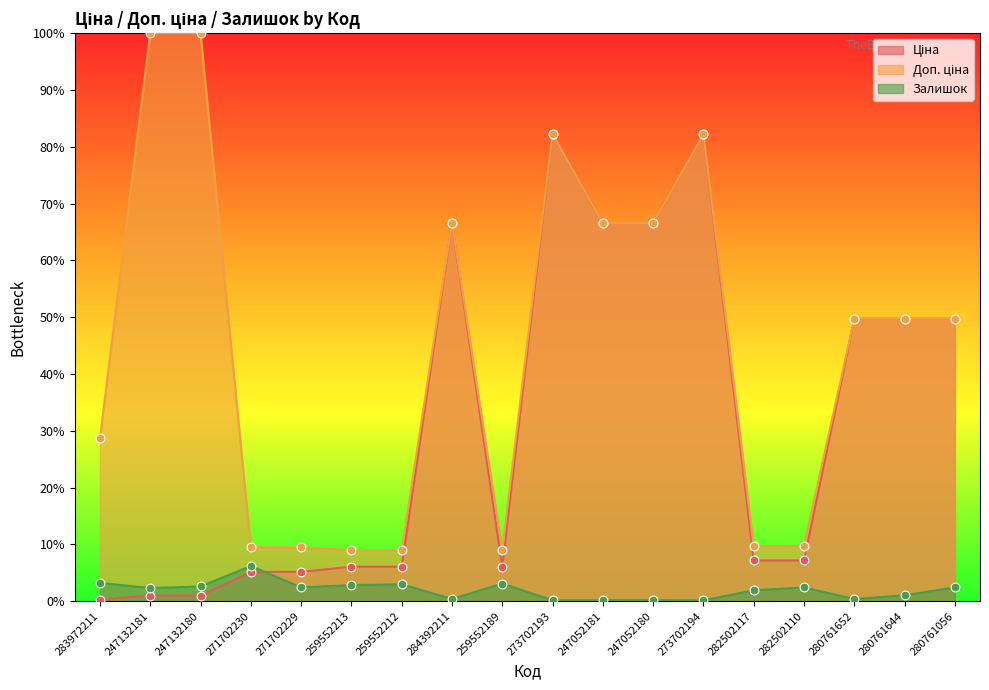

Which series contains the lowest Y value?

Залишок